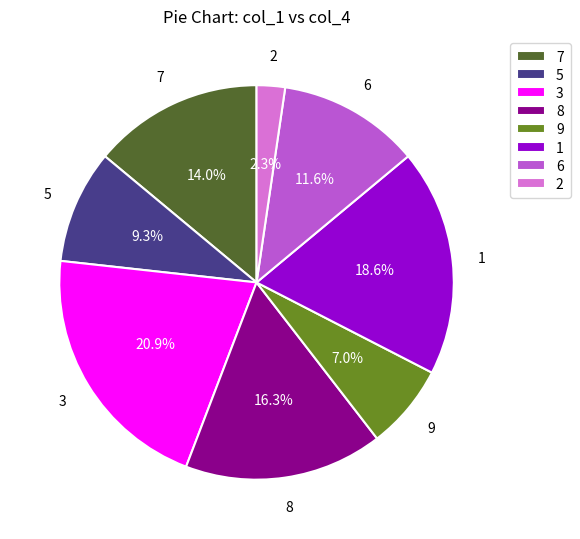

Does 1 represent more than half of the total?

No